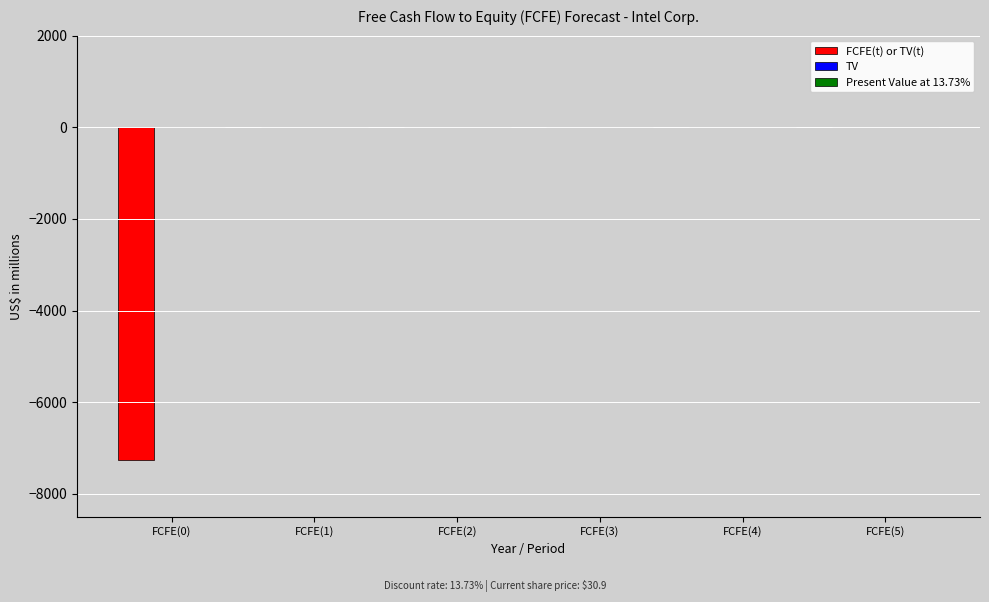

Reading right to left, list all the values displayed in this chart.

FCFE(5)=0	FCFE(4)=0	FCFE(3)=0	FCFE(2)=0	FCFE(1)=0	FCFE(0)=-7255